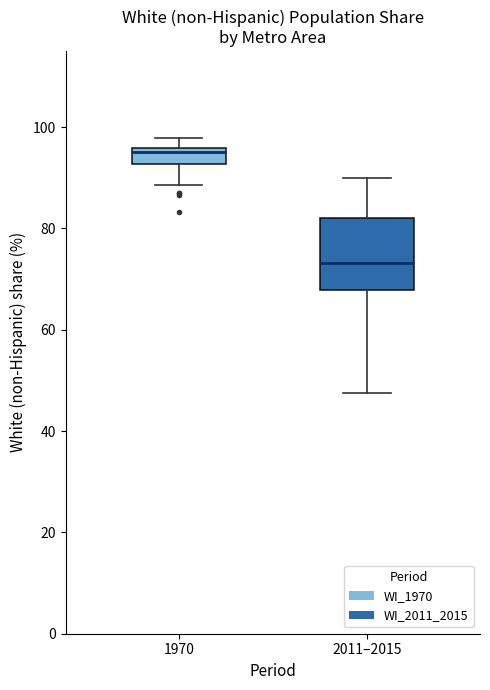

Where is the upper edge of the box for 1970 on the y-axis? The values are not printed on the chart, so give them approximately, as read against the axis.

96